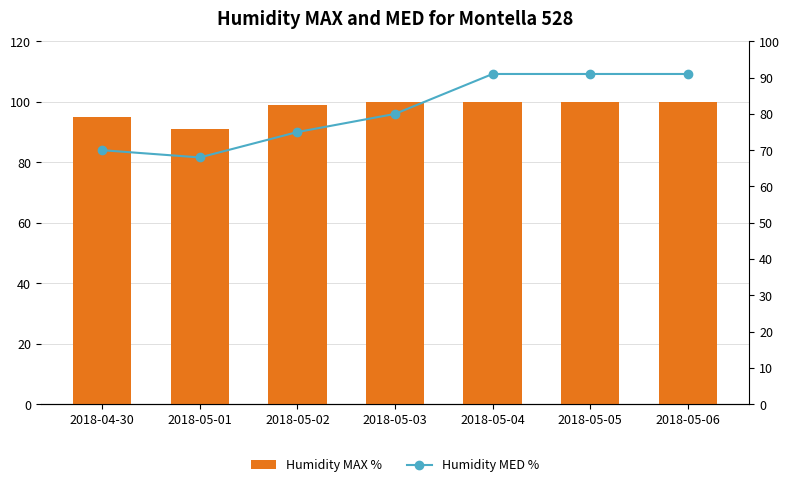

What is the label of the 3rd bar from the left?

2018-05-02